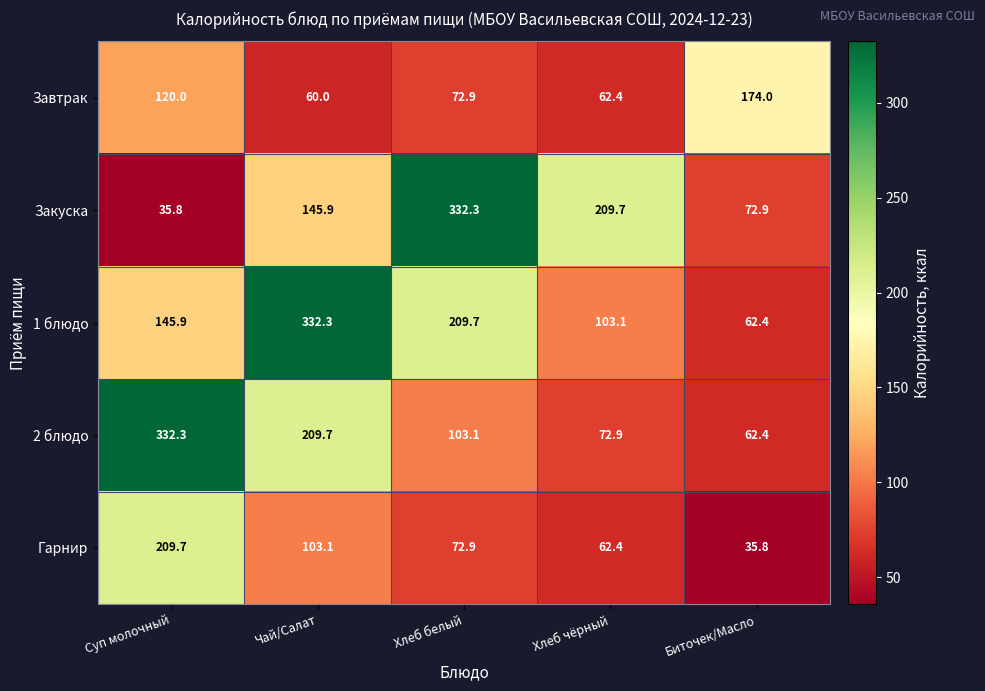

What is the maximum value shown in the chart?

332.3